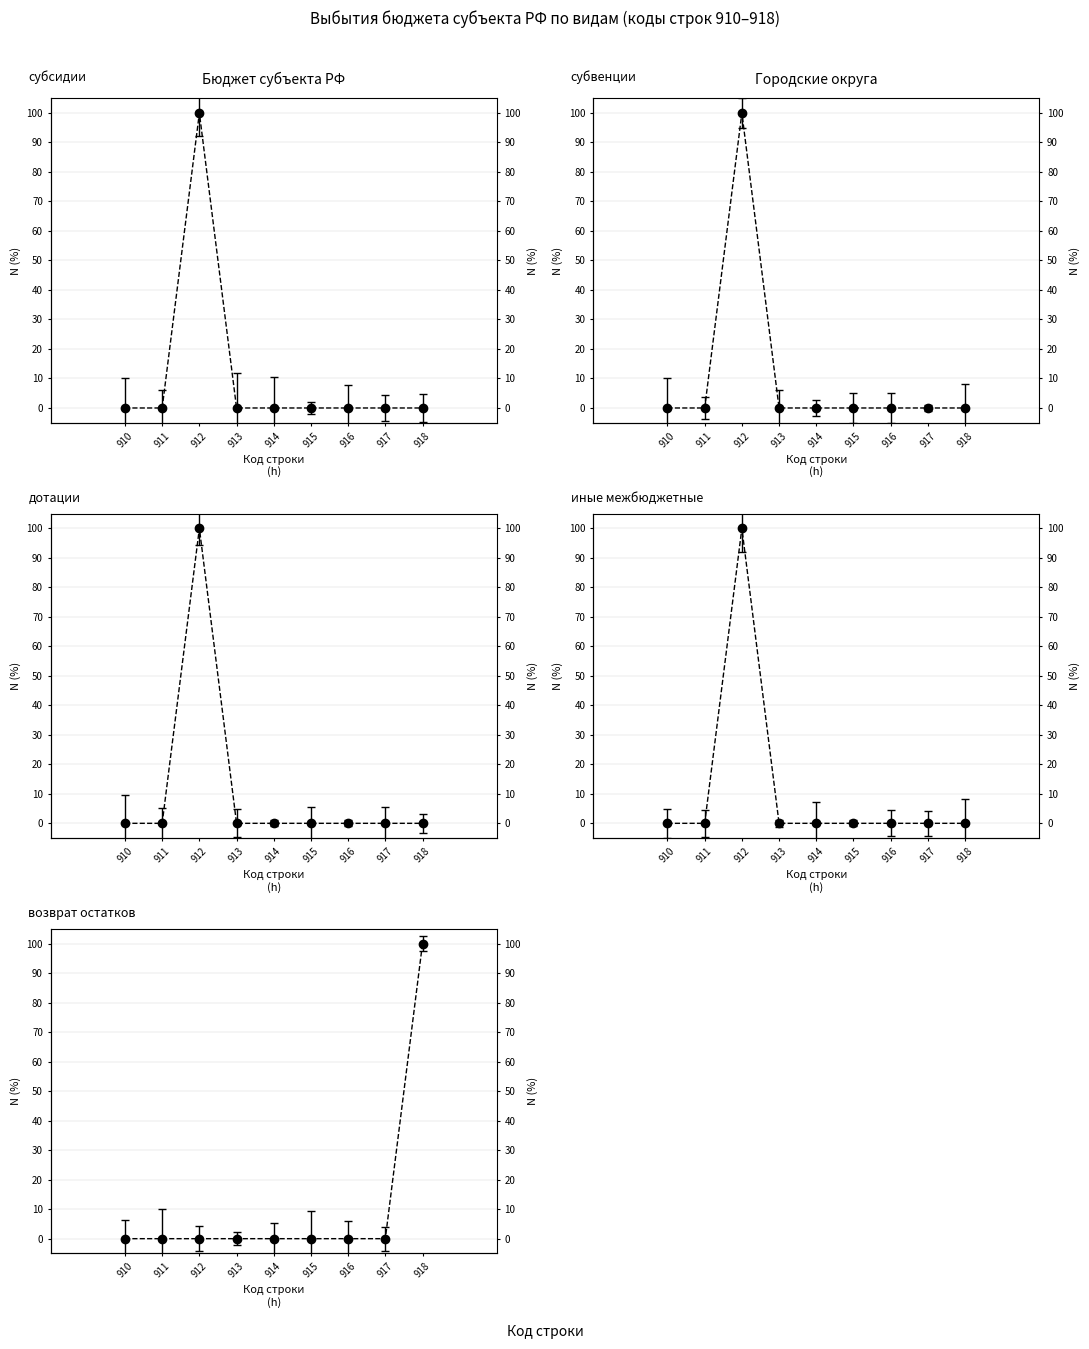

What are all the series names shown in the legend?

субсидии, субвенции, дотации, иные межбюджетные, возврат остатков